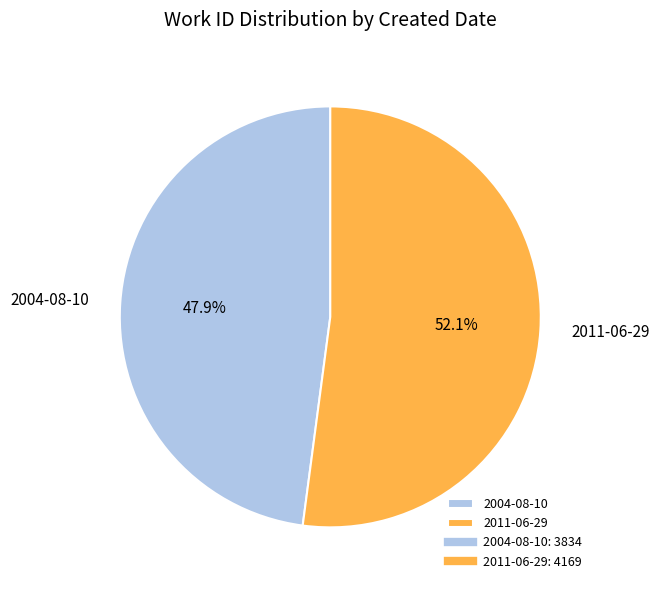

How many slices are in this pie chart?

2